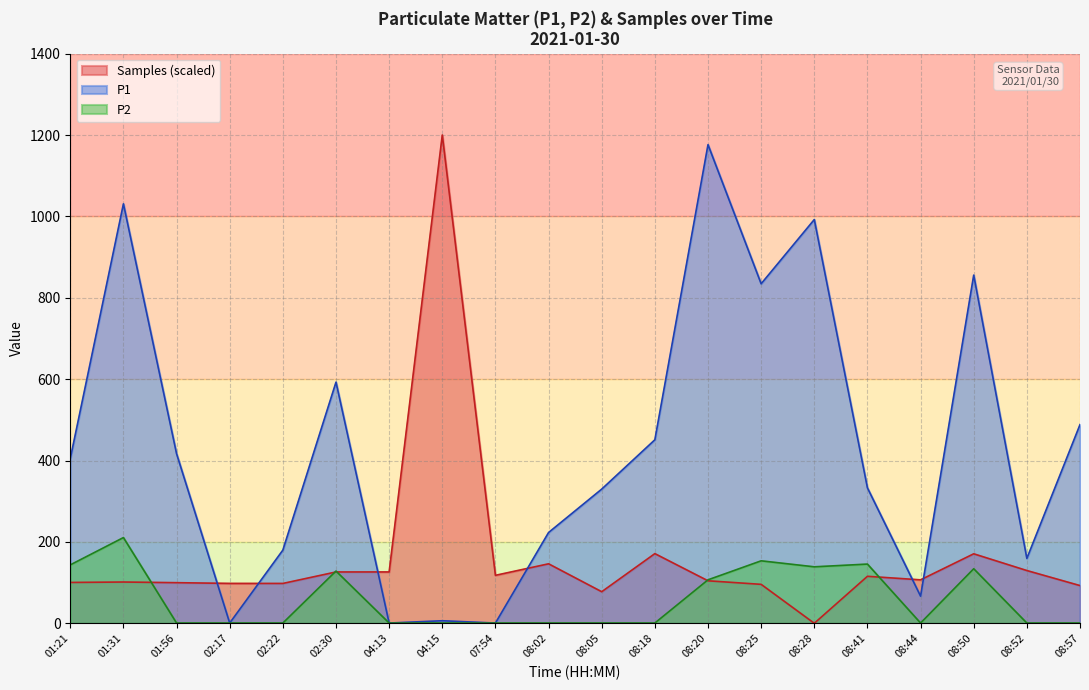

Which series has the largest range (max minus min)?

Samples (scaled)